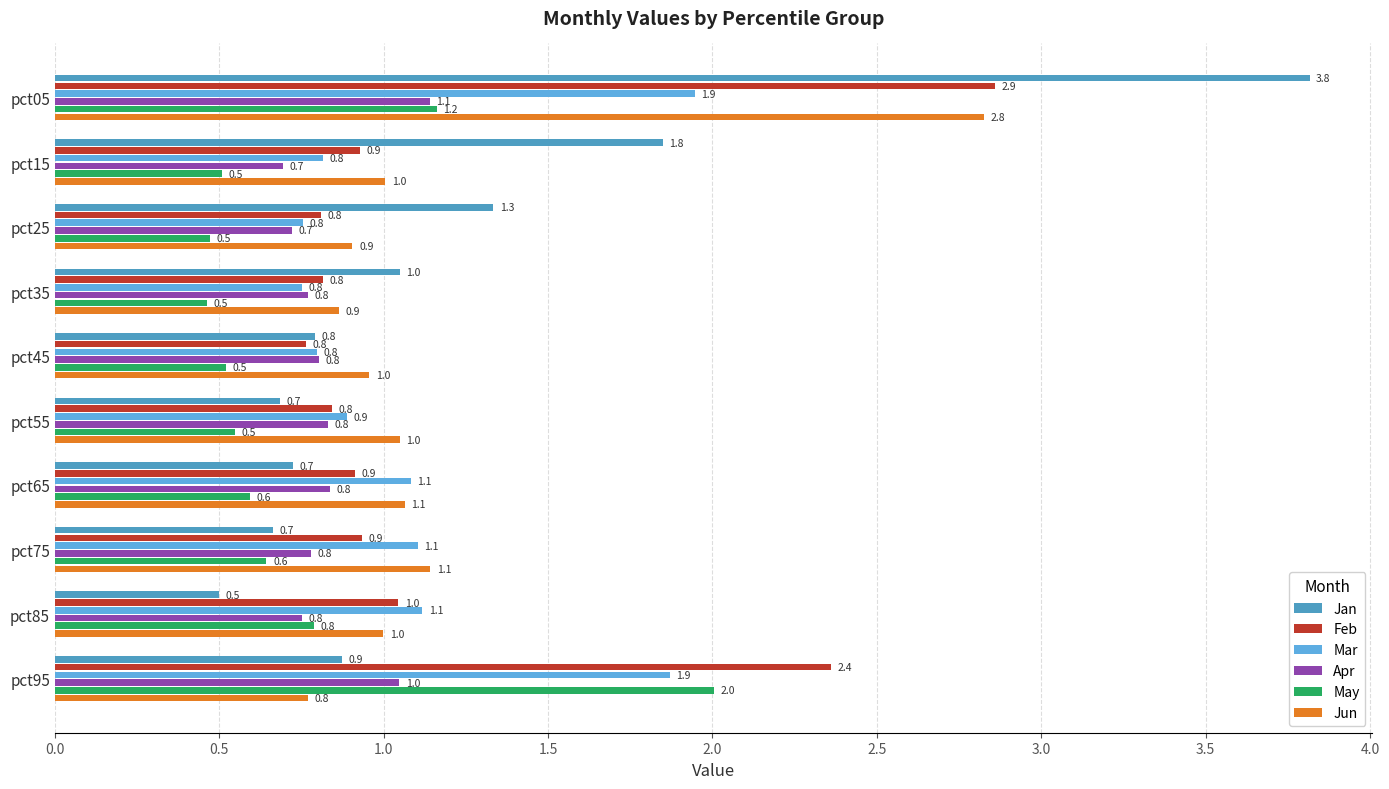

How many data points does each series have?

10